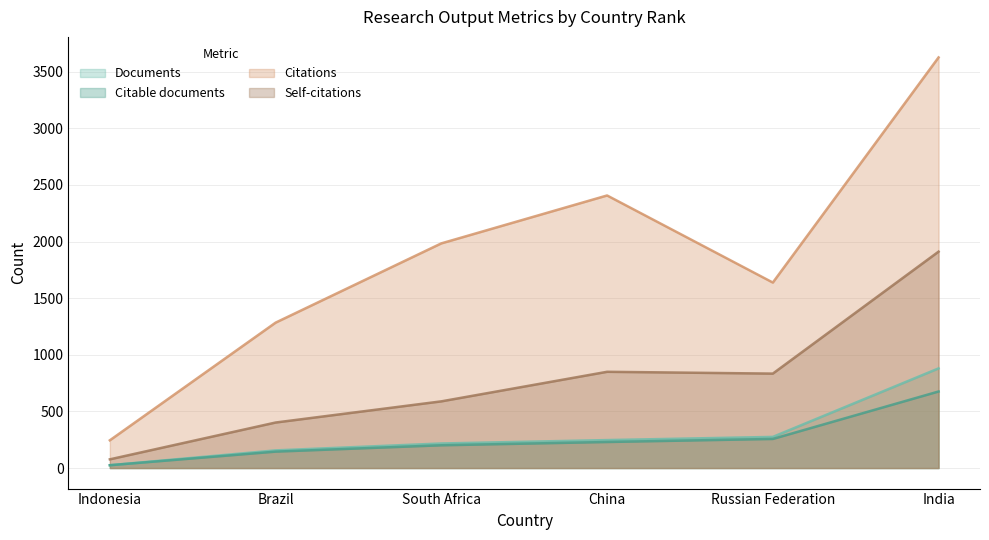

Is it true that Citations equals 854 at Russian Federation?

False